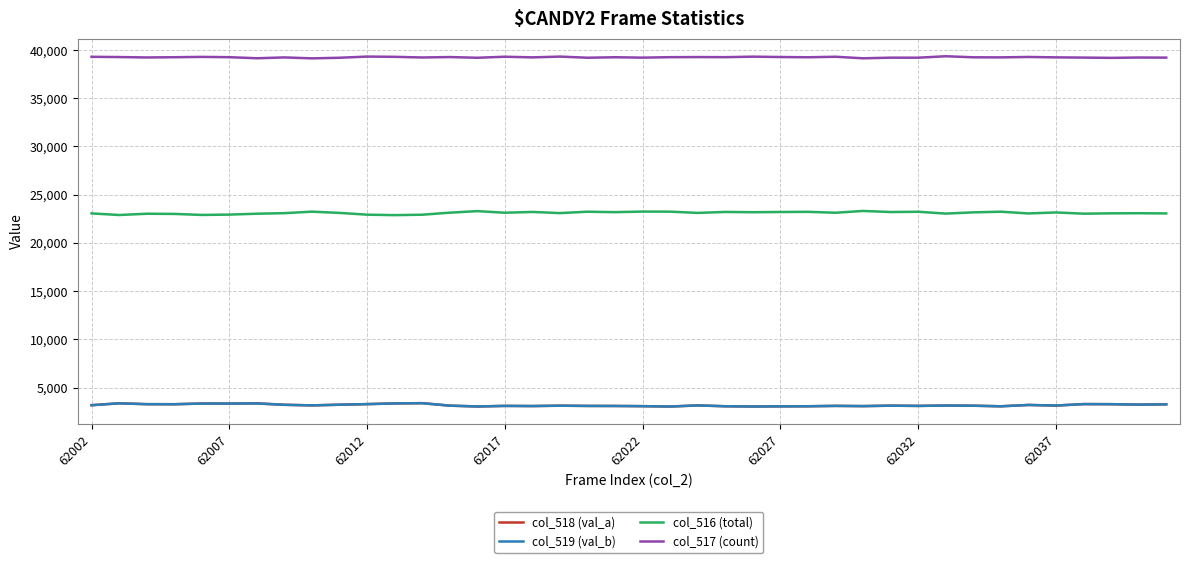

What is the maximum value shown in the chart?

39361